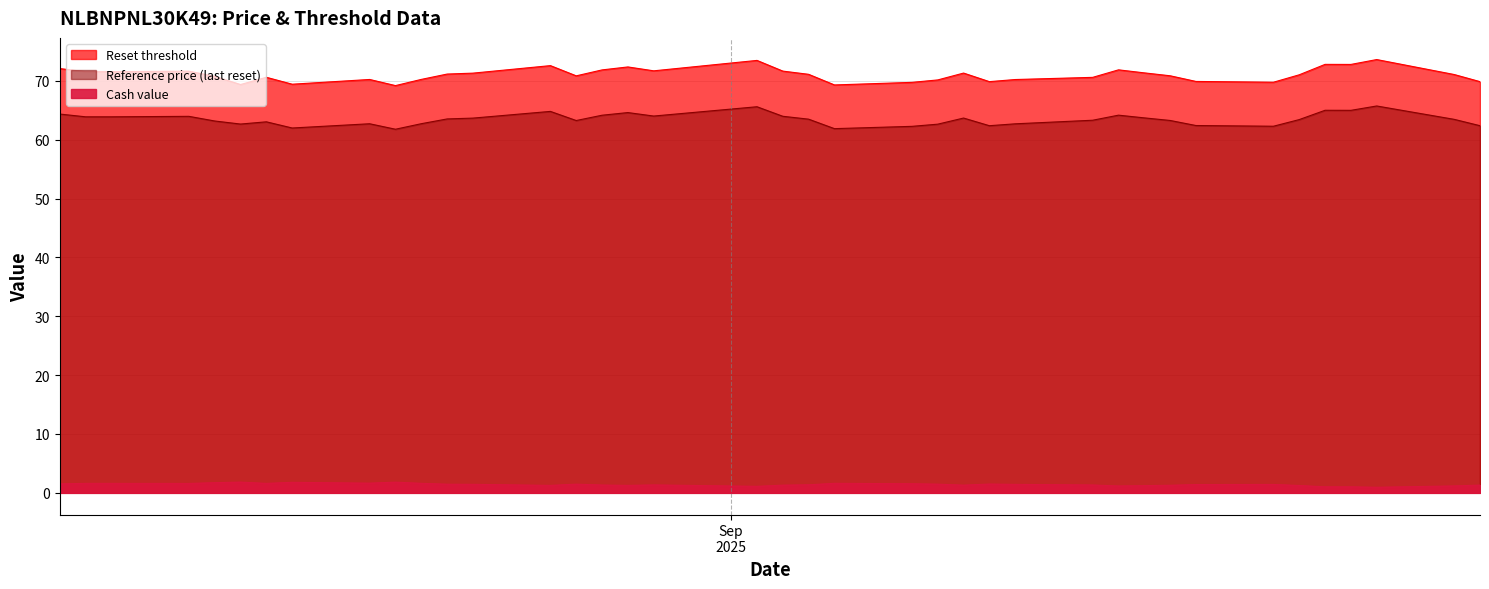

List the series in order of their peak value, lowest first.

Cash value, Reference price (last reset), Reset threshold